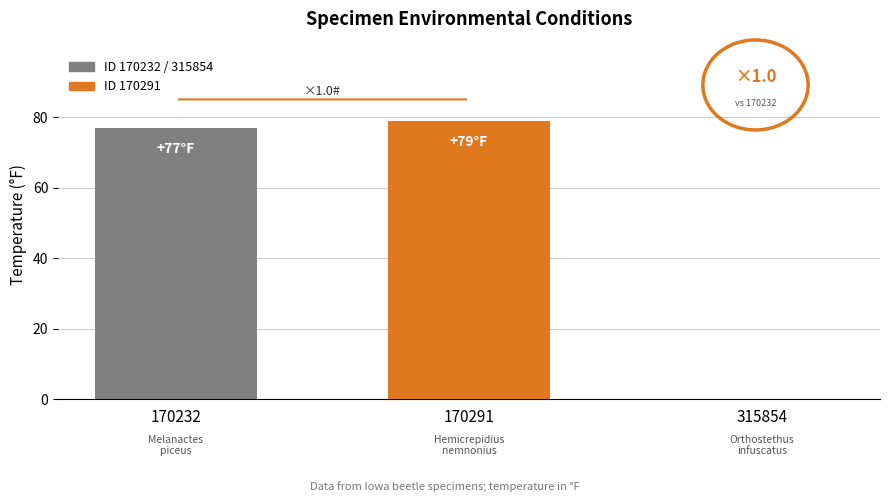

At which category does the chart reach its peak across all series?

170291